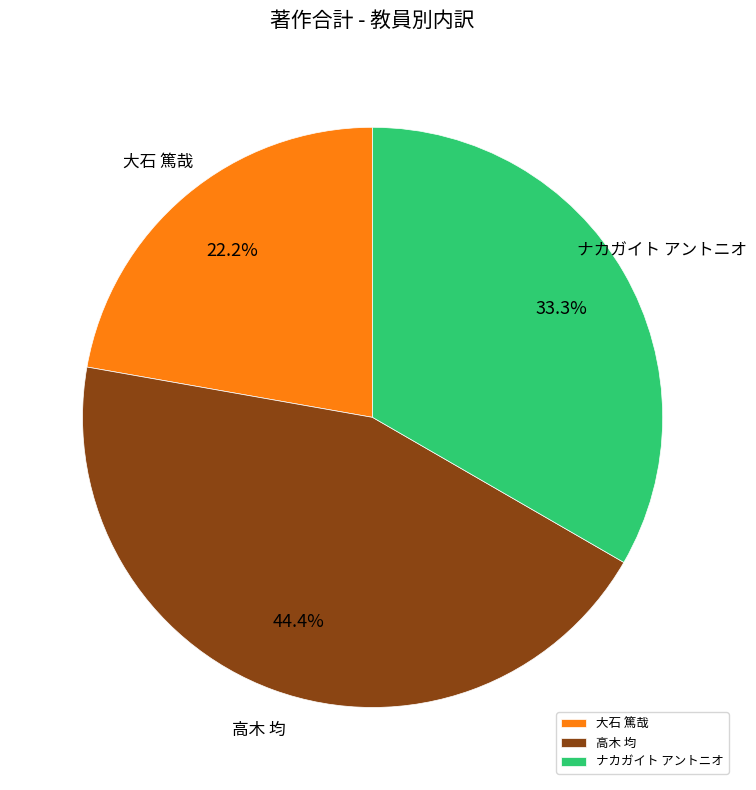

Which category has the biggest portion of the pie?

高木 均